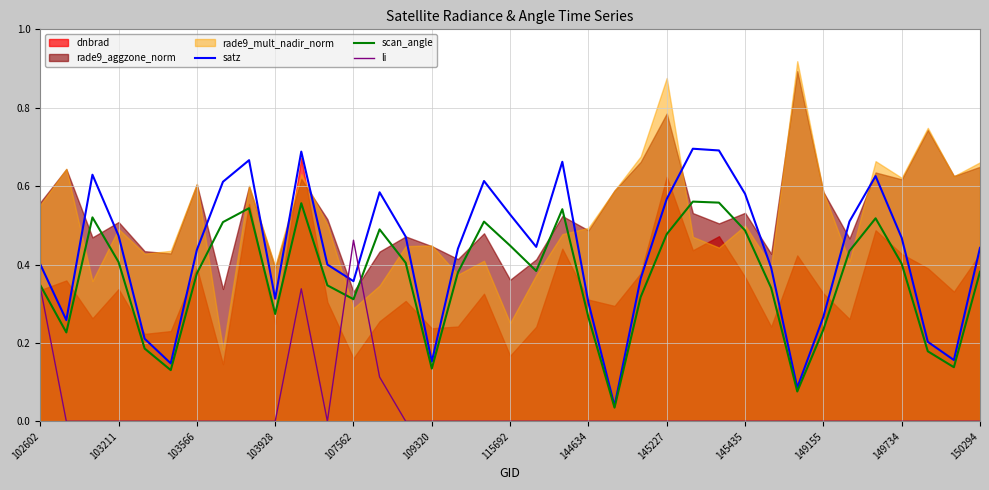

How many times do li and satz cross each other?

2